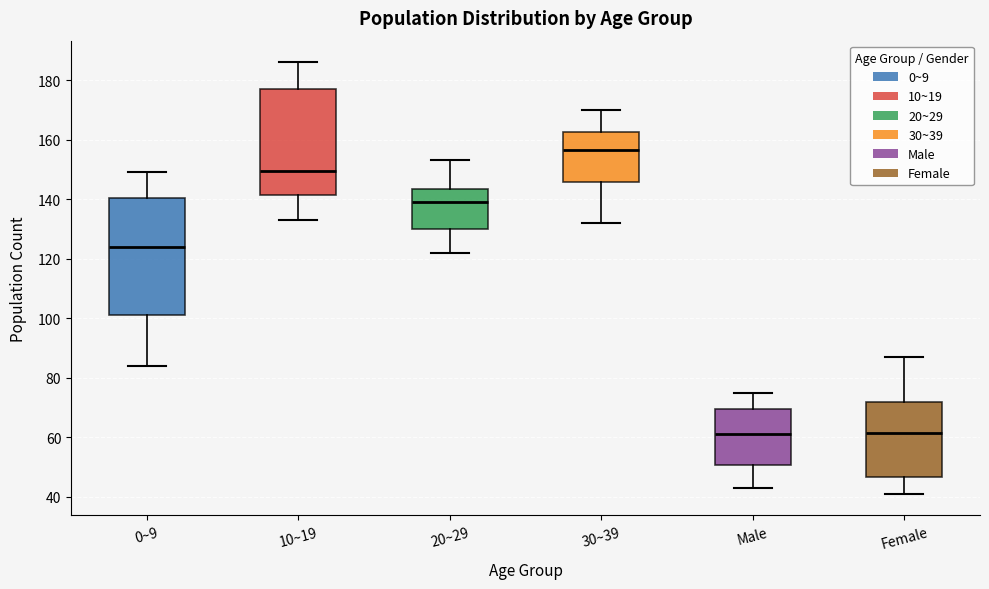

Where does the median line of the box for 10~19 sit on the y-axis? The values are not printed on the chart, so give them approximately, as read against the axis.

150